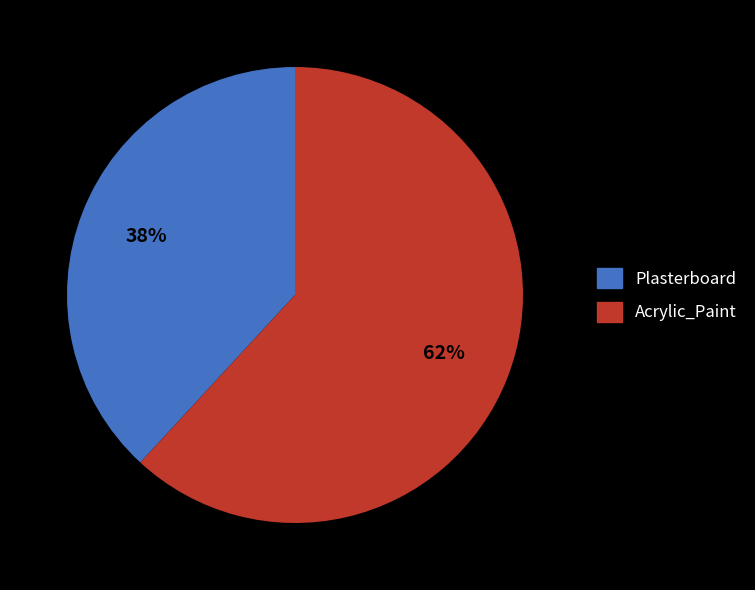

How many segments does this pie chart have?

2